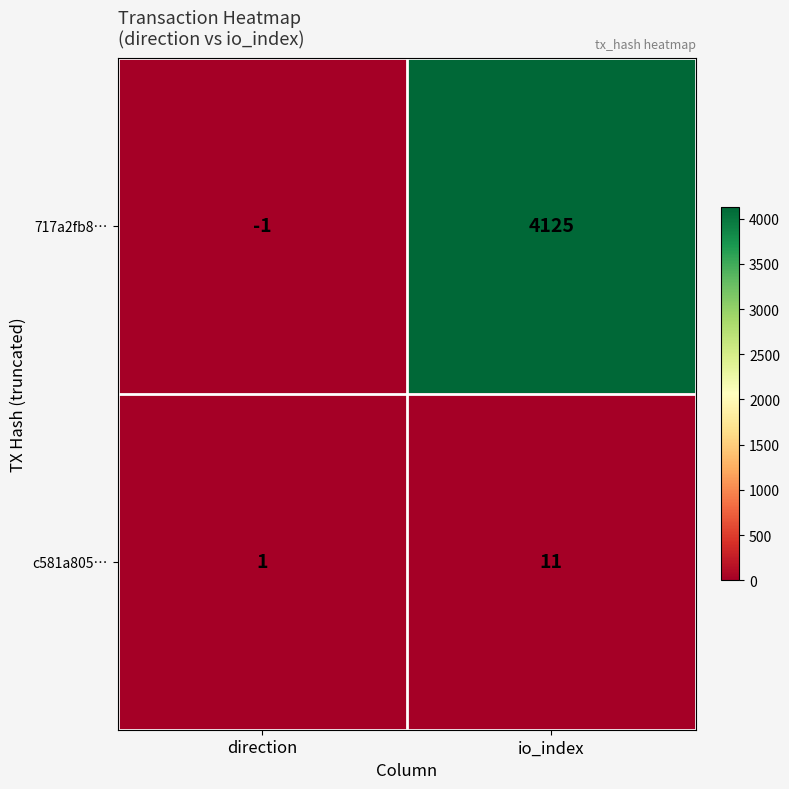

Rank the series at direction from highest to lowest value.

c581a805…, 717a2fb8…